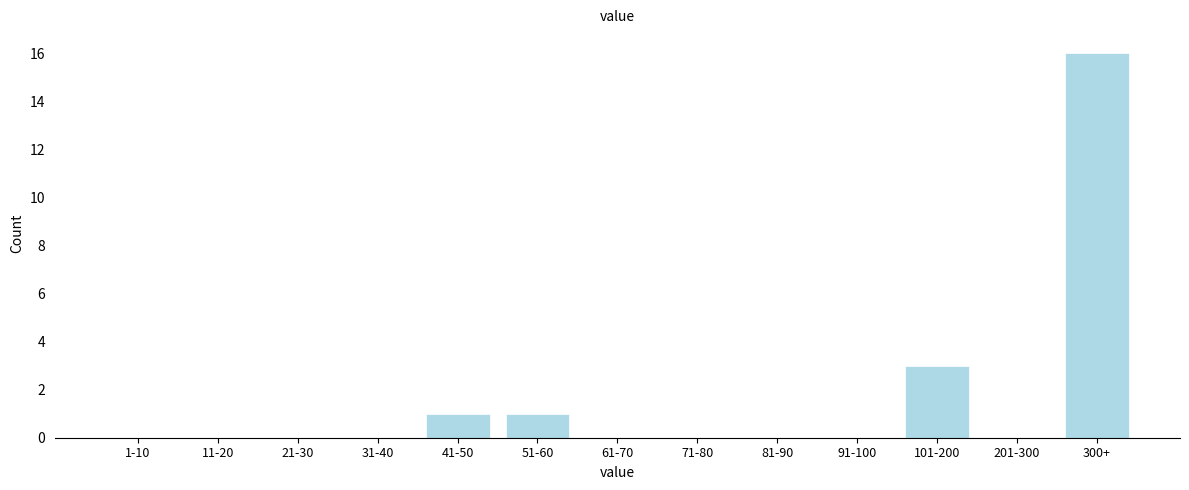

Reading left to right, list all the values displayed in this chart.

1-10=0	11-20=0	21-30=0	31-40=0	41-50=1	51-60=1	61-70=0	71-80=0	81-90=0	91-100=0	101-200=3	201-300=0	300+=16